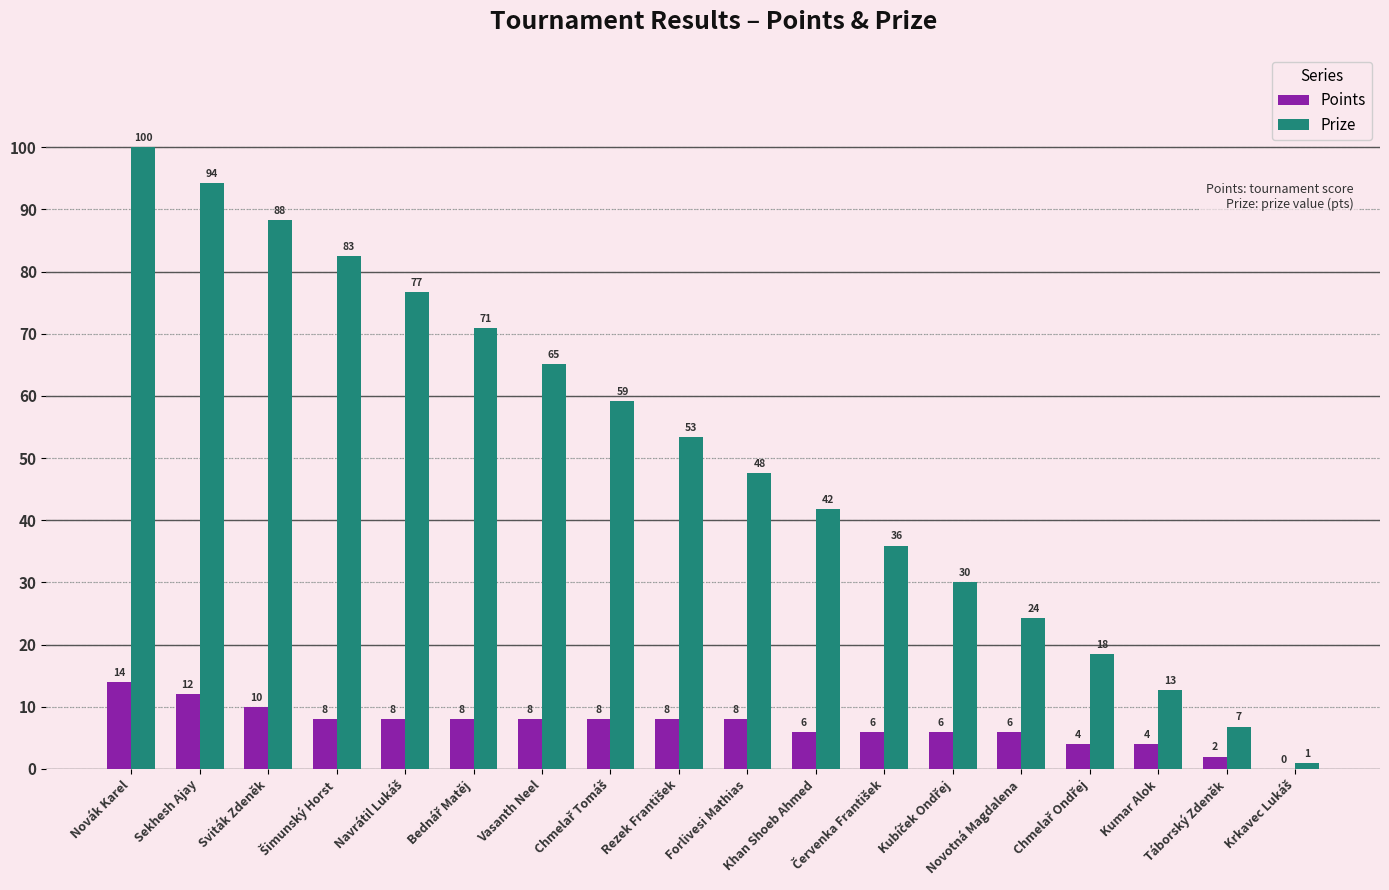

What value does the Points series have at Novák Karel?

14.0